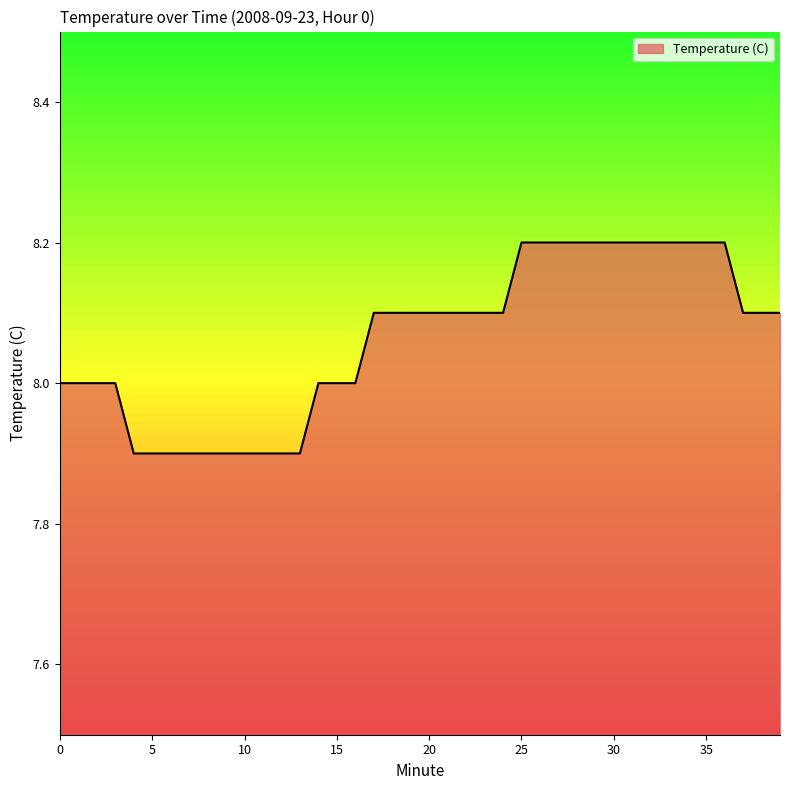

What is the difference between the maximum and minimum values?

0.3